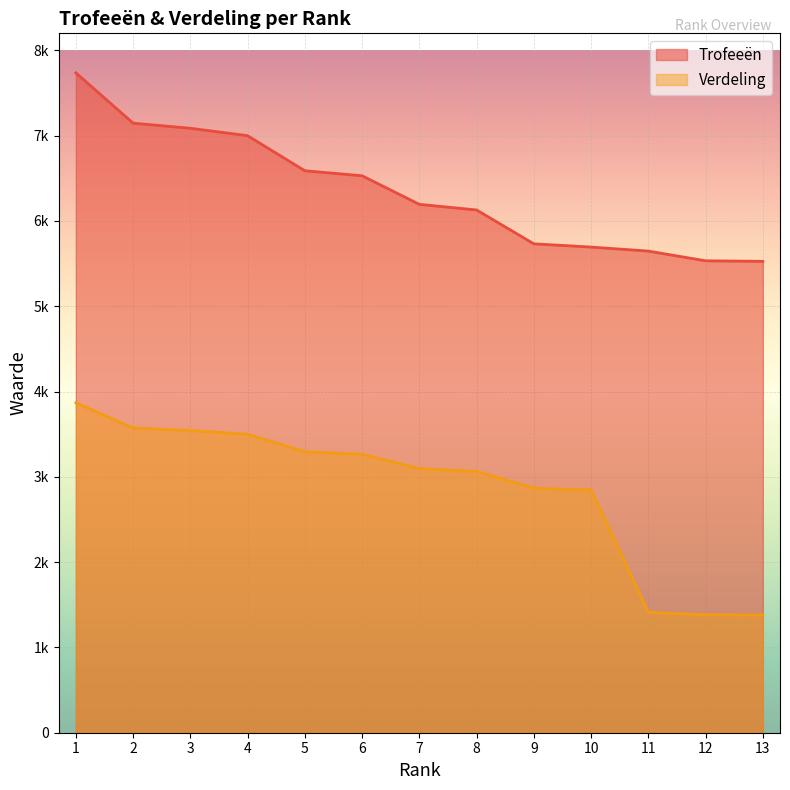

True or false: Trofeeën and Verdeling cross at least once.

False